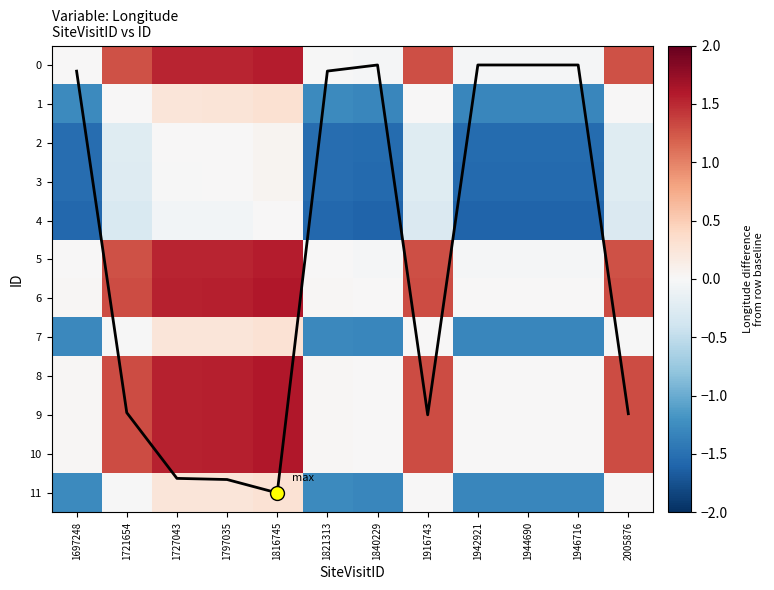

What is the difference between the maximum and minimum values in the 1 series?

1.6